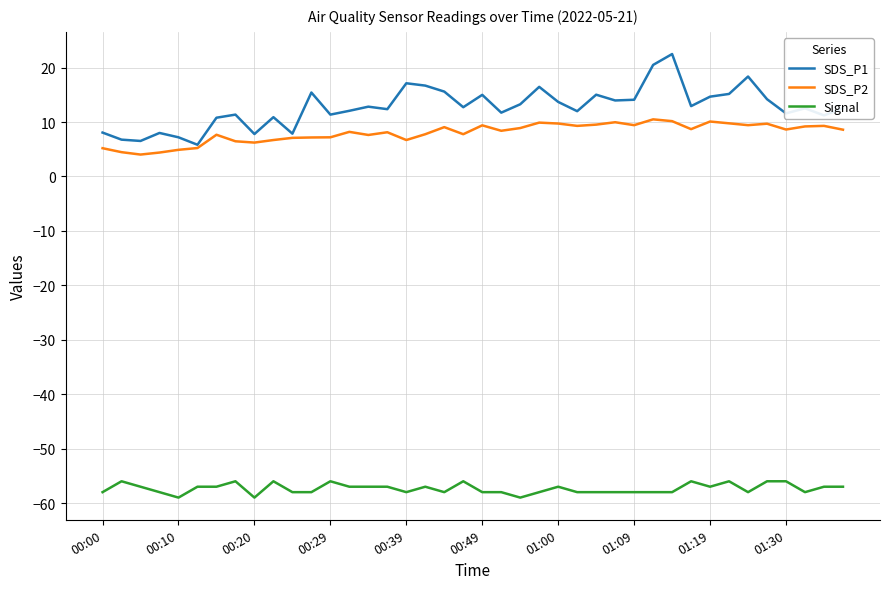

Which series has the widest spread of values?

SDS_P1